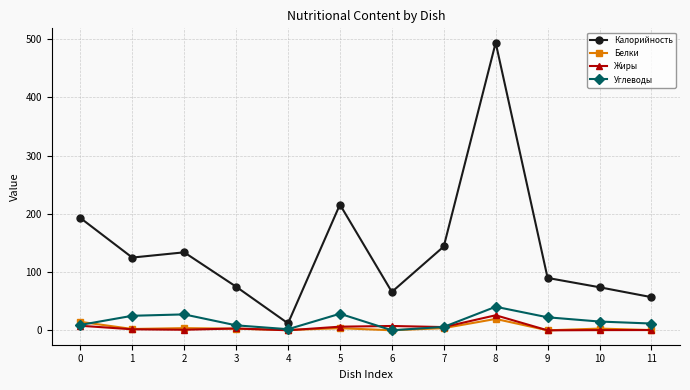

True or false: Жиры has more than 0 points higher than both neighbors.

True